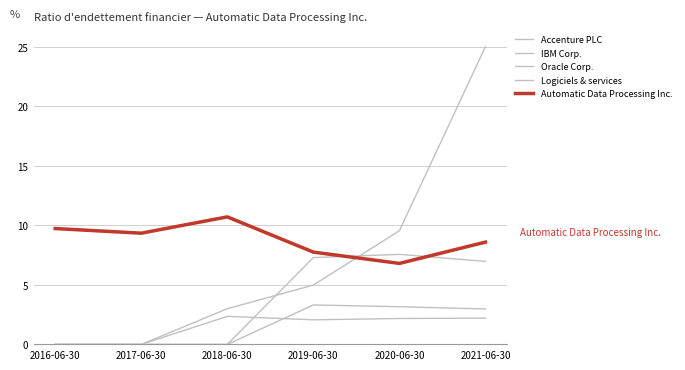

Which label corresponds to the largest value in the chart?

2021-06-30